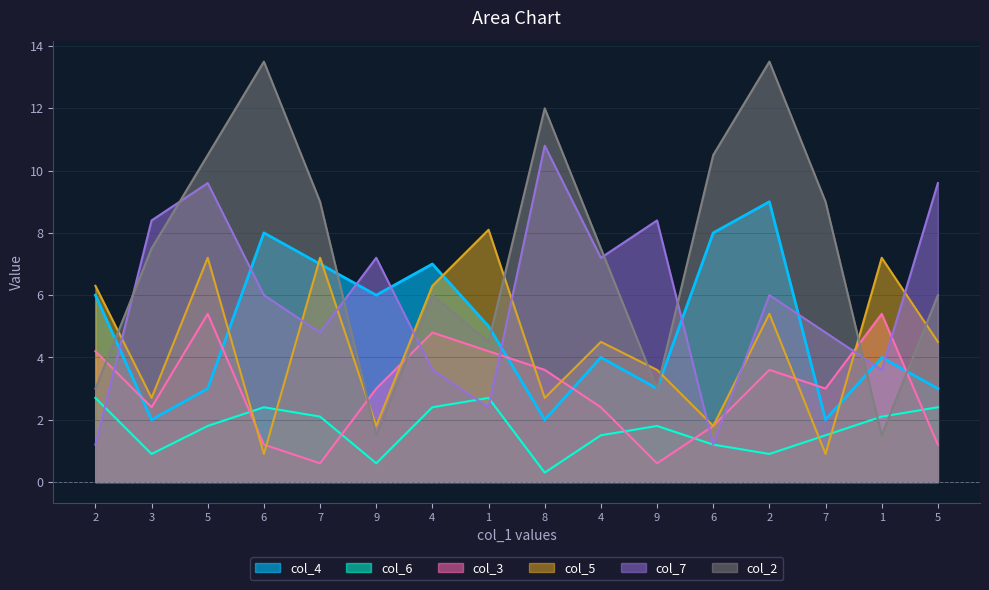

What is the smallest value displayed?

0.3